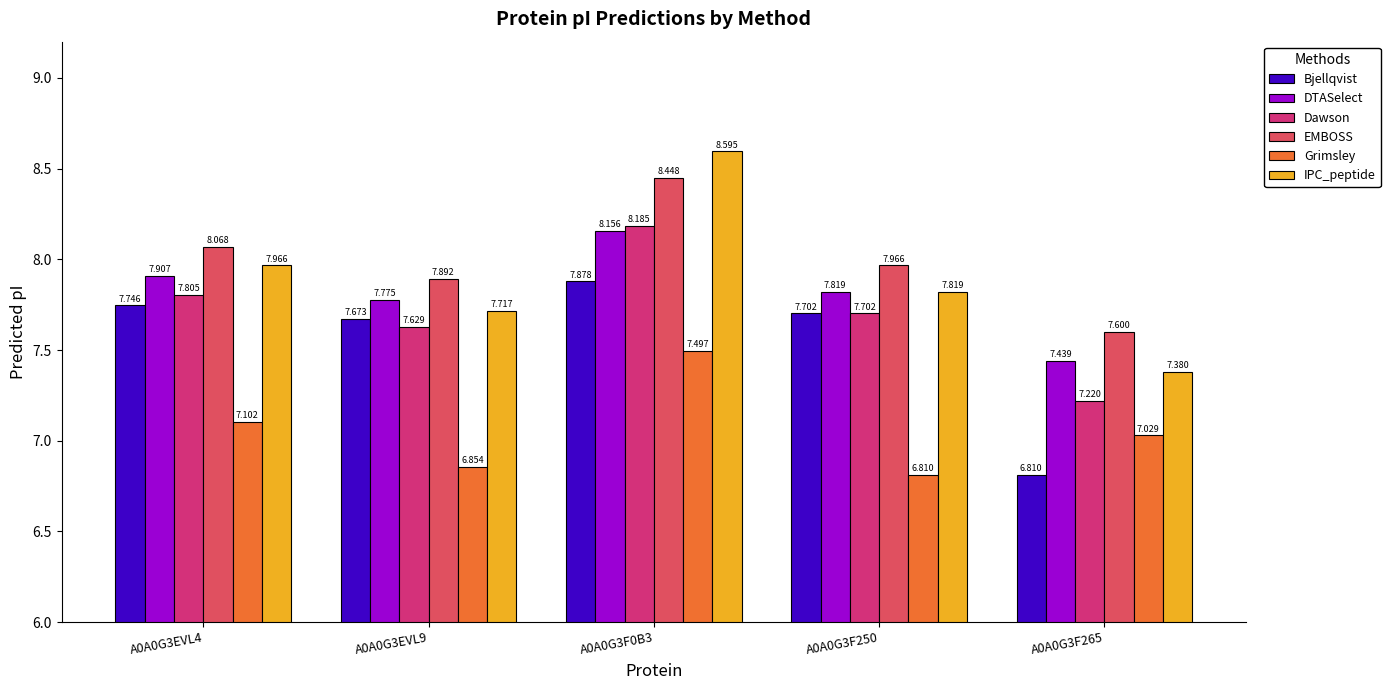

Rank the series at A0A0G3F265 from highest to lowest value.

EMBOSS, DTASelect, IPC_peptide, Dawson, Grimsley, Bjellqvist